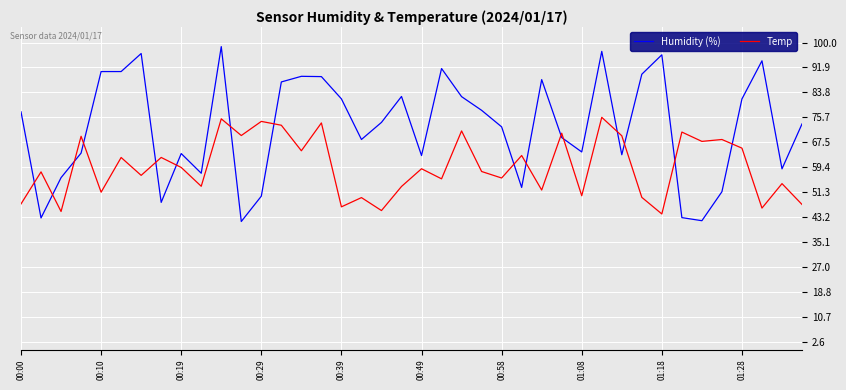

Which series ends up on top after the final intersection of Temp and Humidity (%)?

Humidity (%)